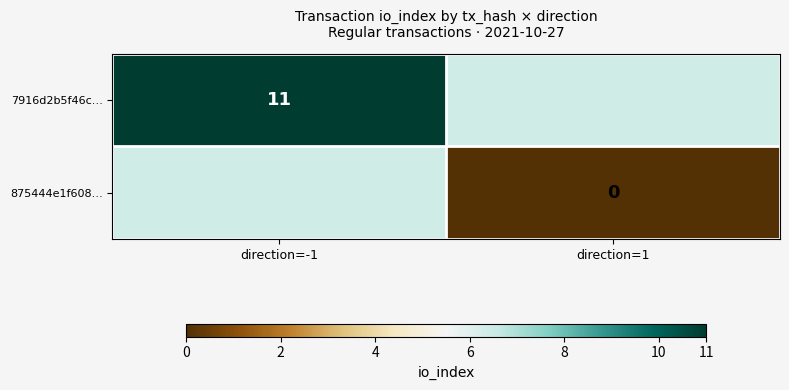

At how many categories does at least one series exceed 7?

1